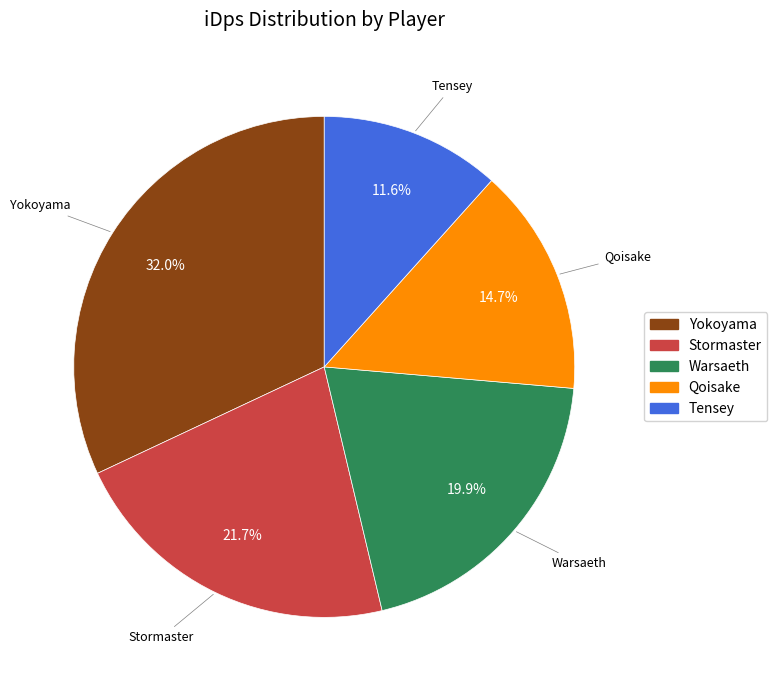

Which slice is the smallest?

Tensey